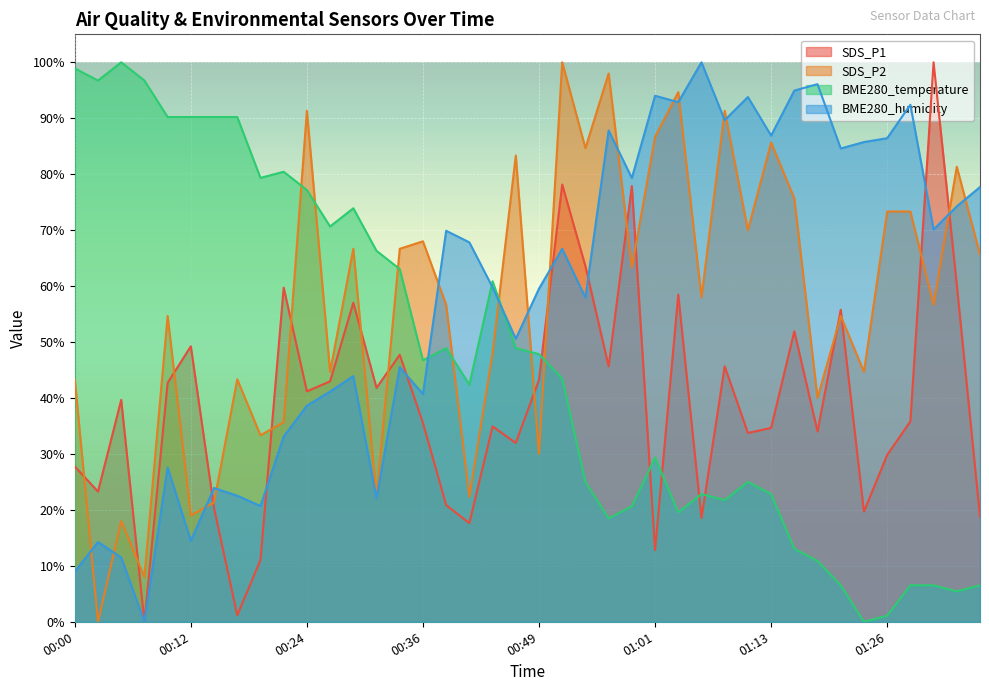

What is the difference between the maximum and minimum values in the SDS_P1 series?

100.0